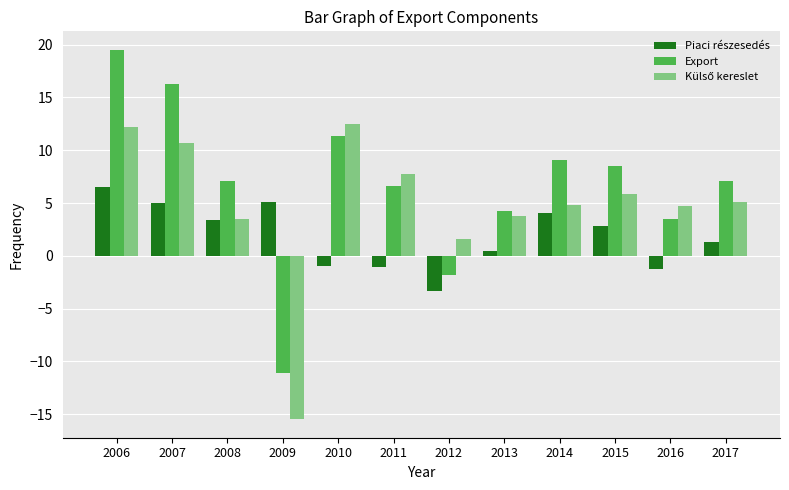

True or false: Piaci részesedés has a value of 5.6 at 2014.

False